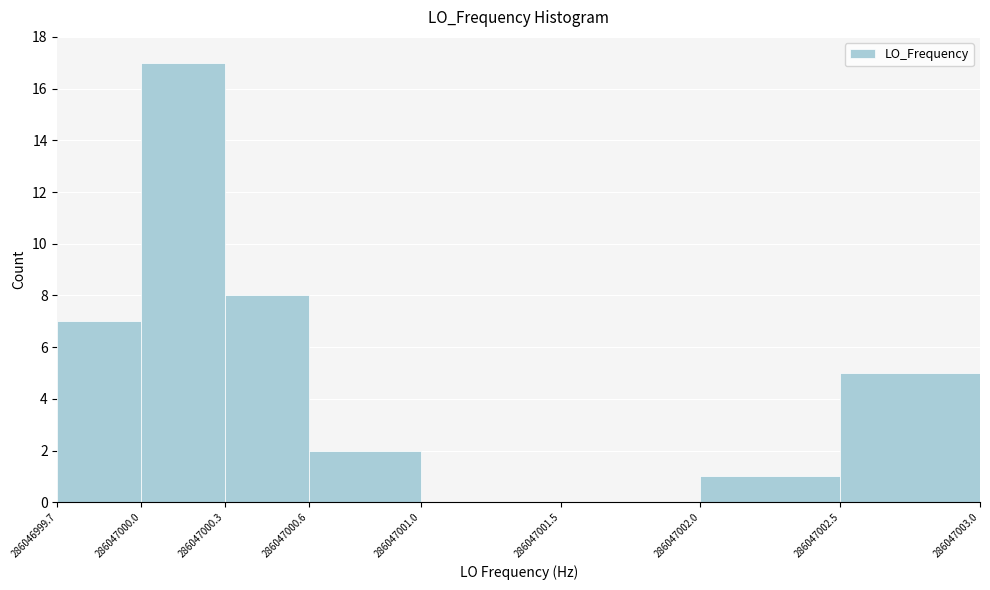

Over which range of the x-axis is the bar tallest?

286047000.0 to 286047000.3